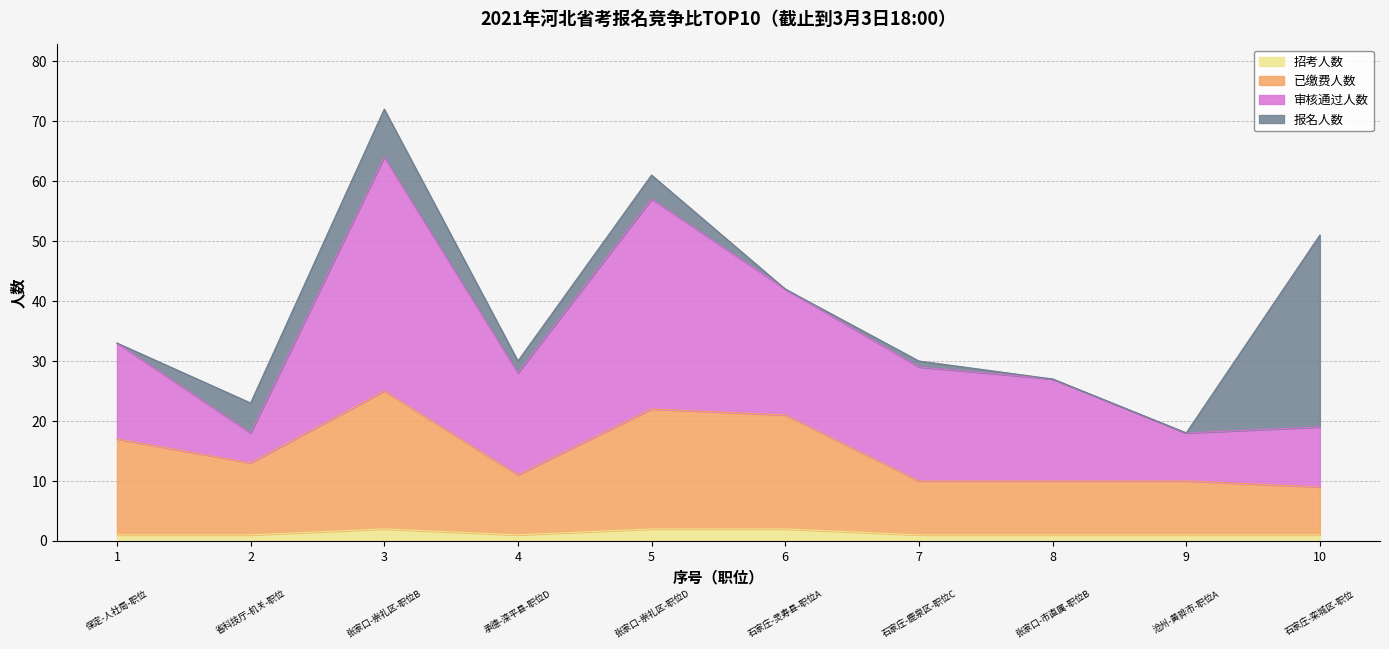

Does the chart have visible grid lines?

Yes